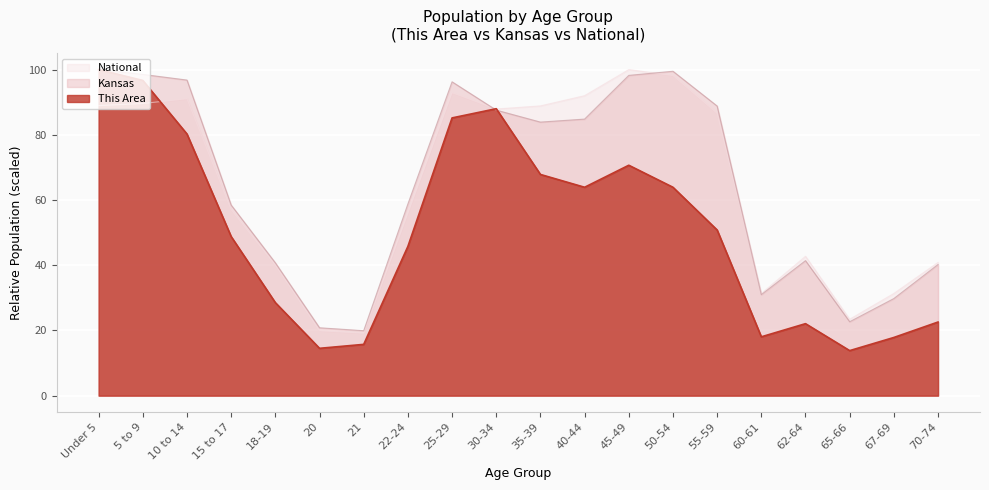

List the labels in order of This Area value, largest first.

Under 5, 5 to 9, 30-34, 25-29, 10 to 14, 45-49, 35-39, 40-44, 50-54, 55-59, 15 to 17, 22-24, 18-19, 70-74, 62-64, 60-61, 67-69, 21, 20, 65-66